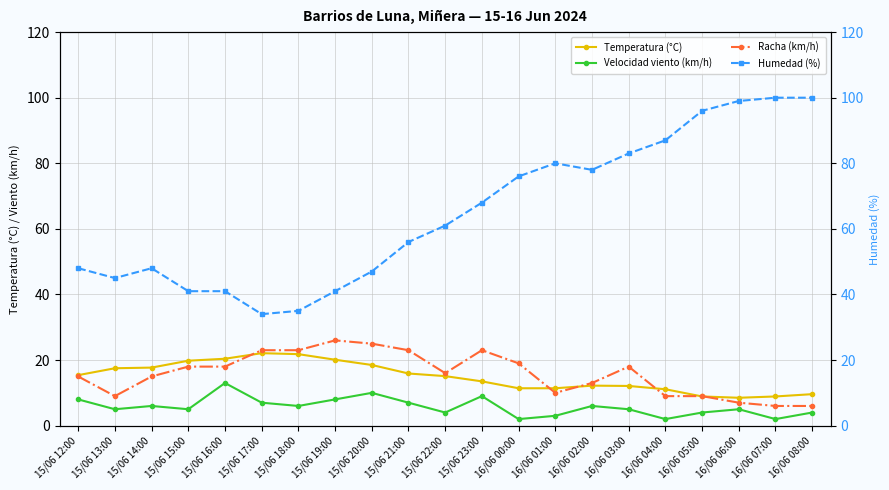

At 15/06 19:00, list the series in order from smallest to largest.

Velocidad viento (km/h), Temperatura (°C), Racha (km/h), Humedad (%)